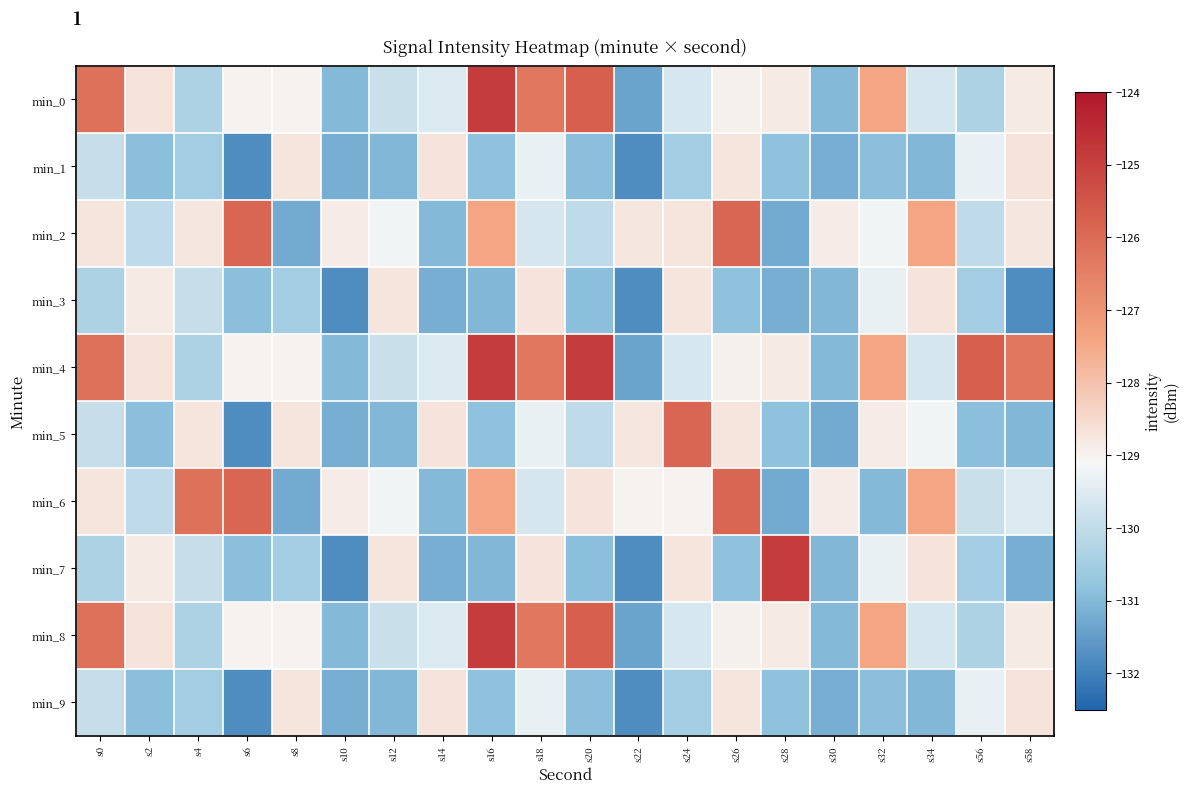

Is the value of min_5 at s18 greater than the value of min_8 at s16?

No